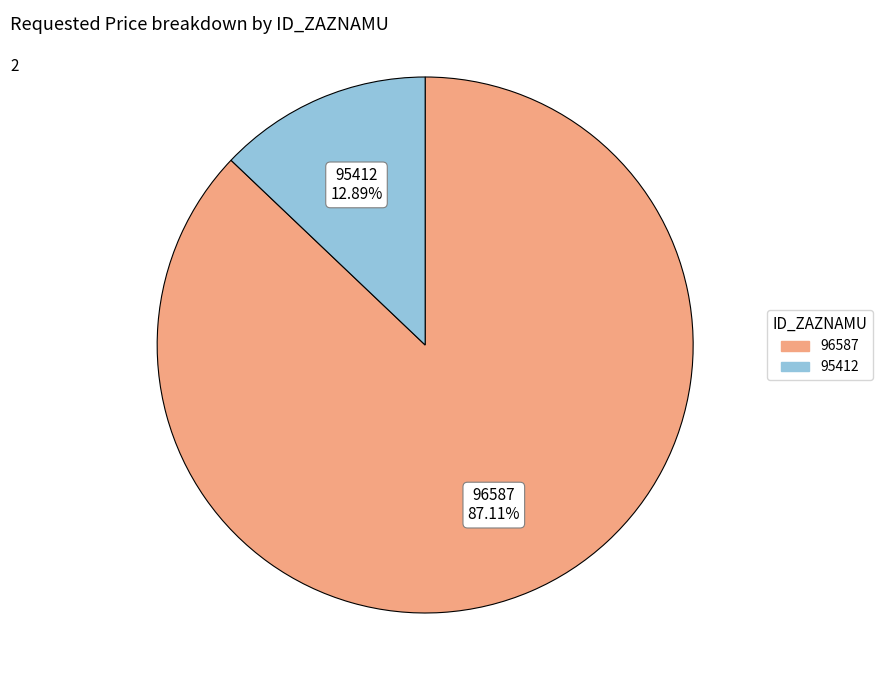

Count the number of slices in the pie.

2